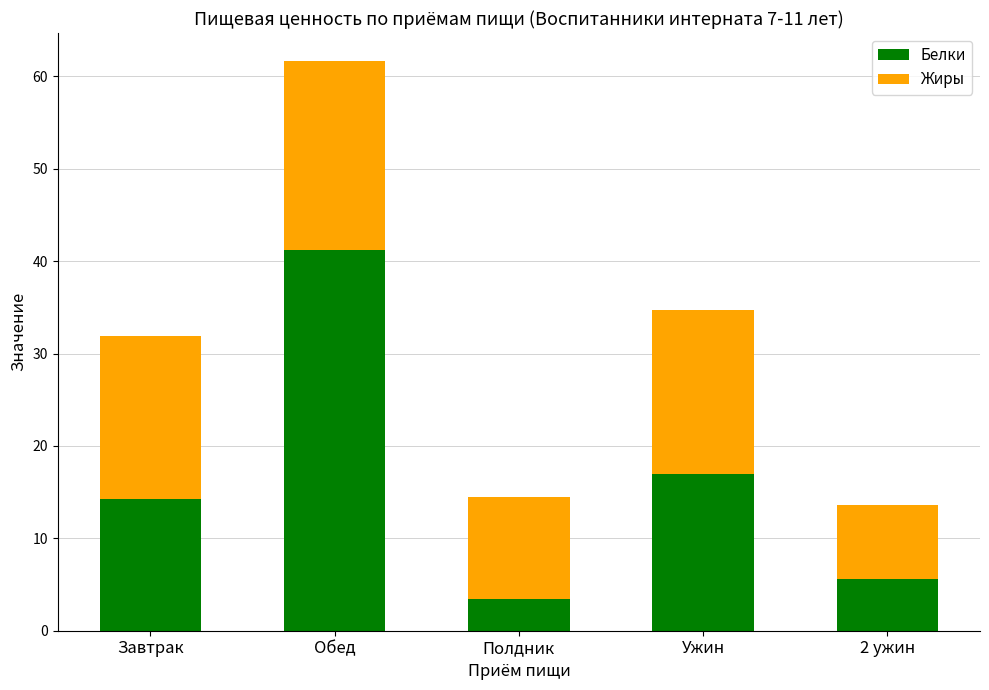

At which label does Белки reach its peak?

Обед